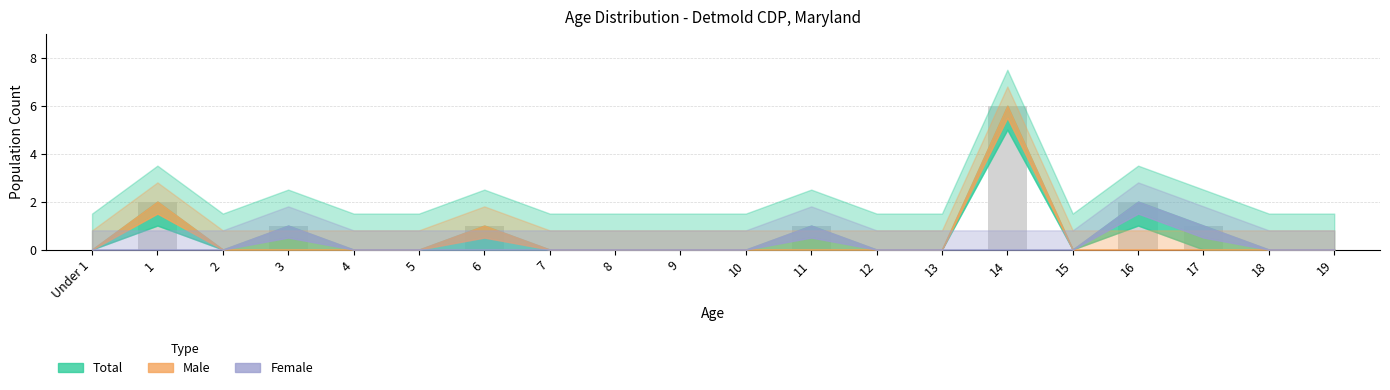

What is the maximum value shown in the chart?

6